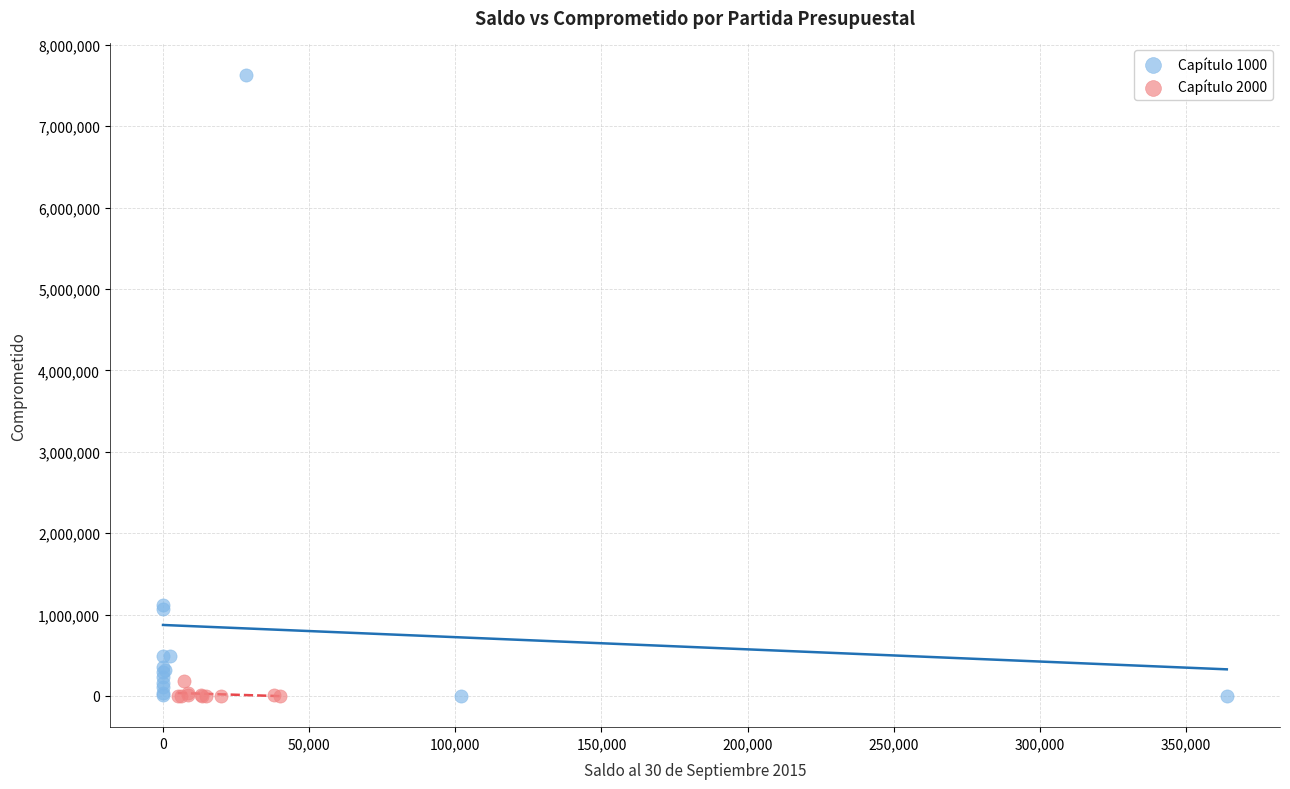

Which series contains the highest Y value?

Capítulo 1000